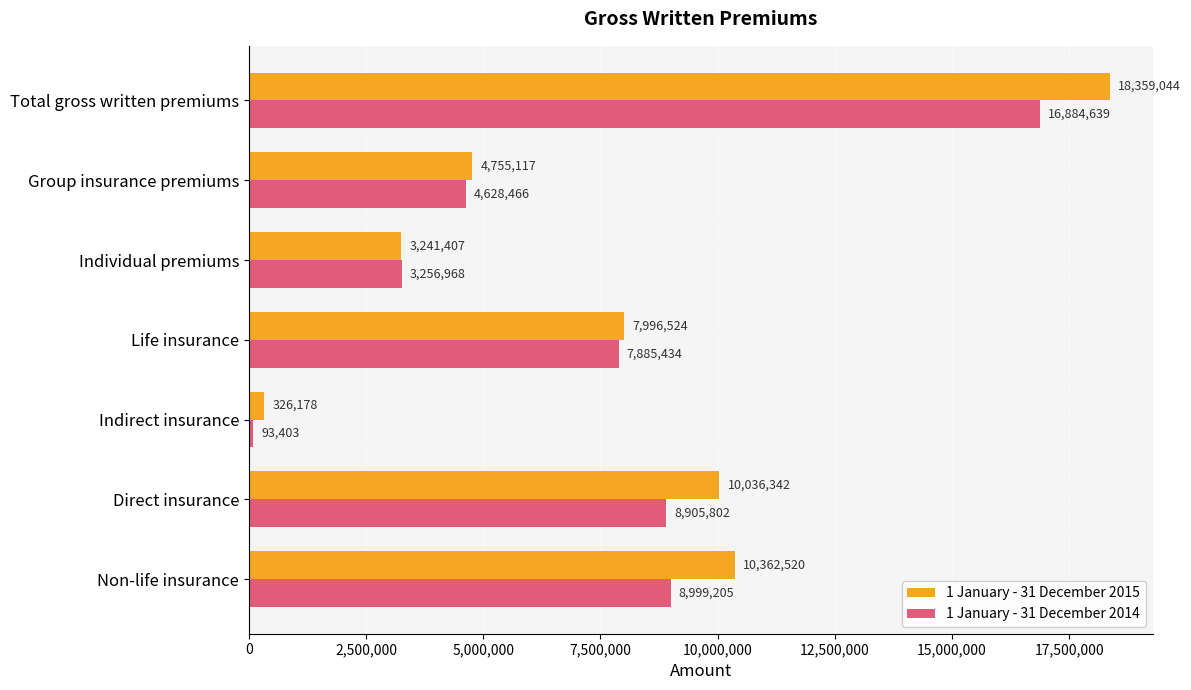

What is the greatest value displayed?

18359044